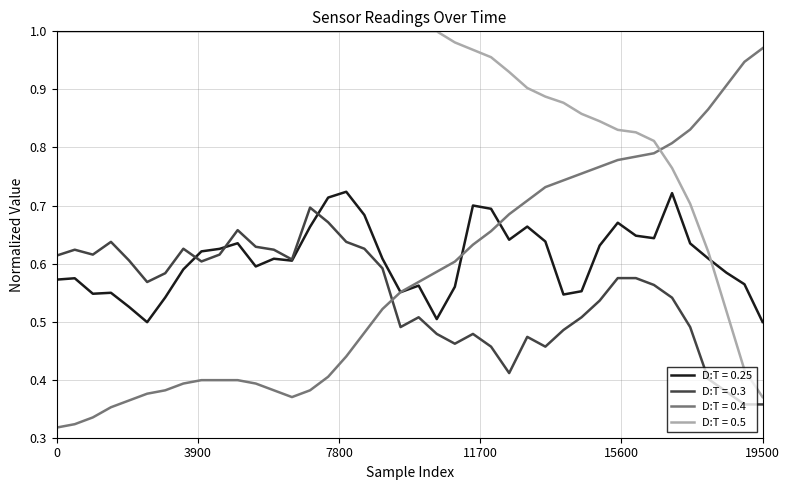

Which series has the largest total across all categories?

D:T = 0.5